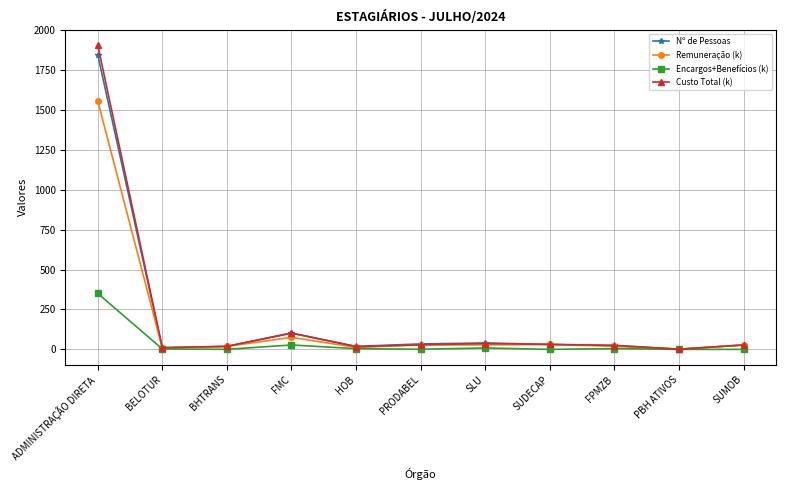

Which series has the largest range (max minus min)?

Custo Total (k)